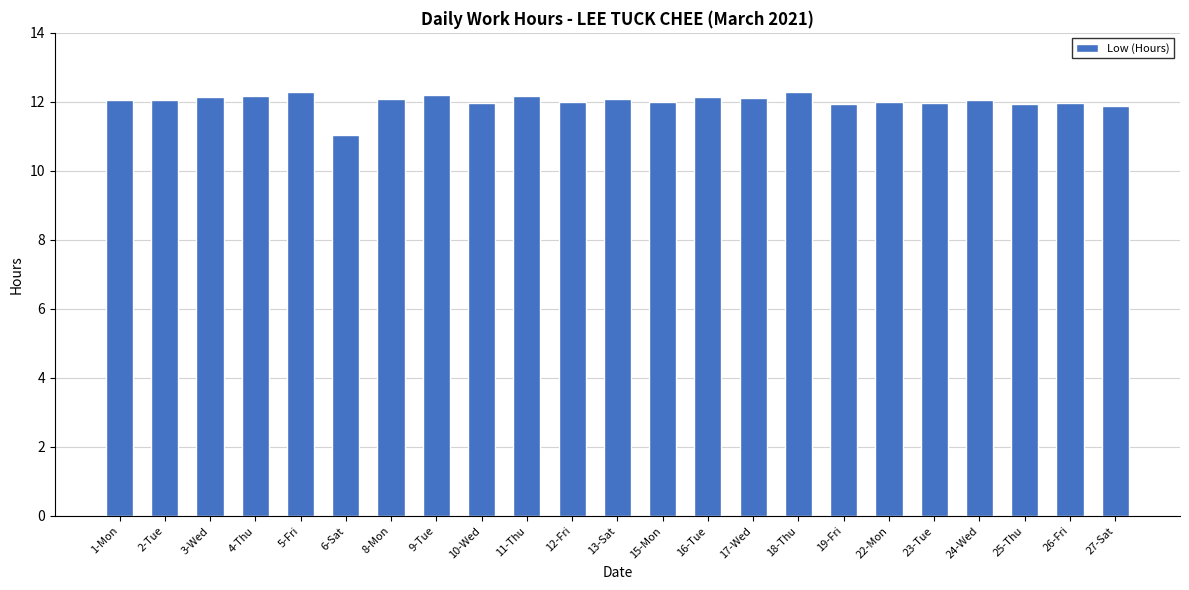

At which category does the chart reach its minimum across all series?

6-Sat